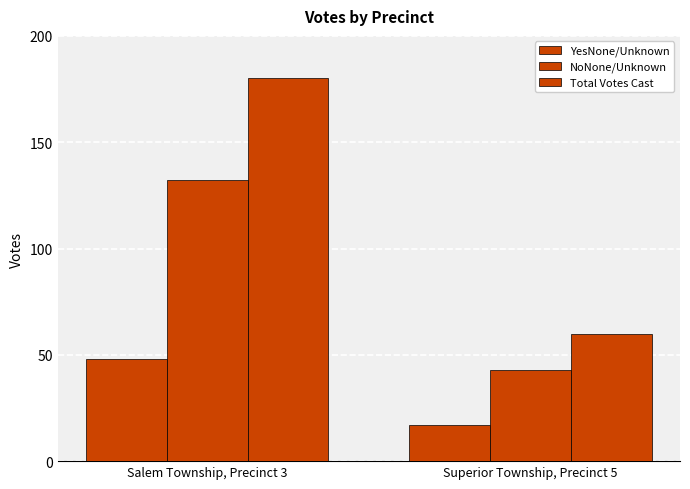

How many bars are there in total?

6